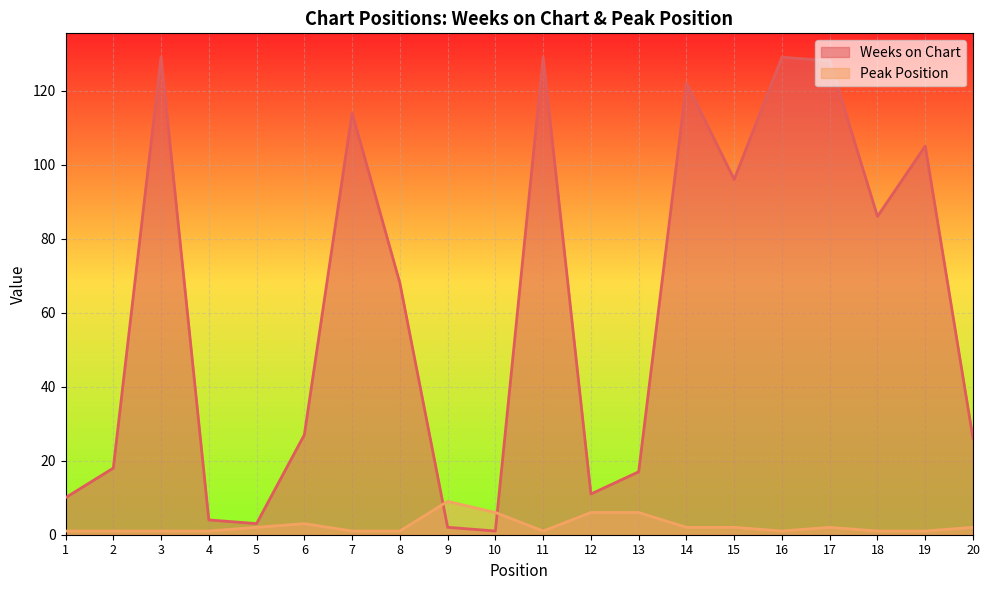

Read the Peak Position value at 10.

6